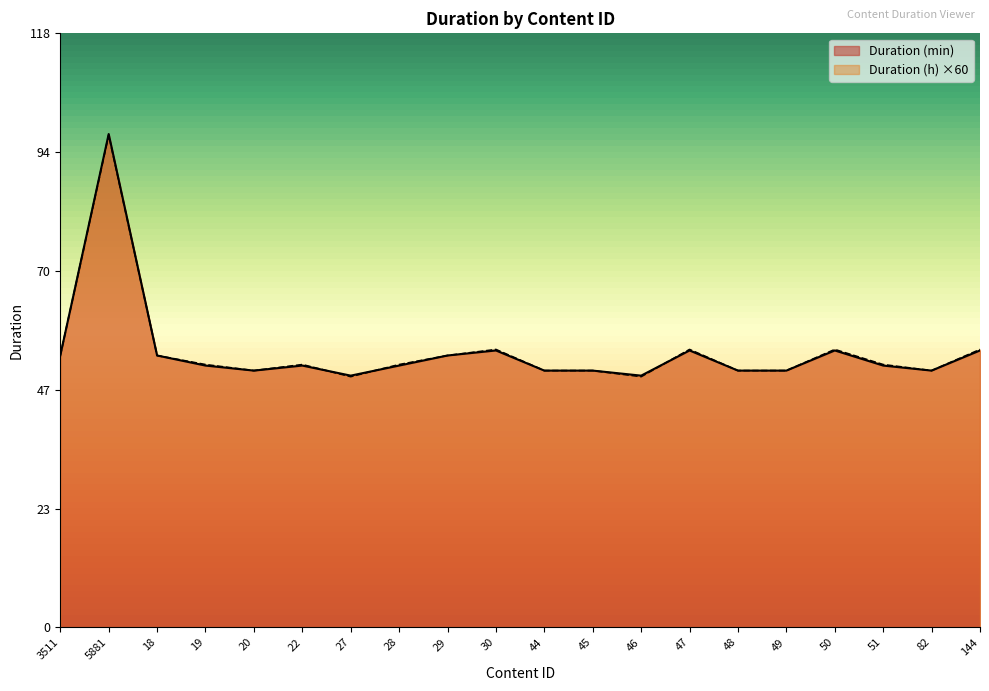

How many categories are shown in the chart?

20